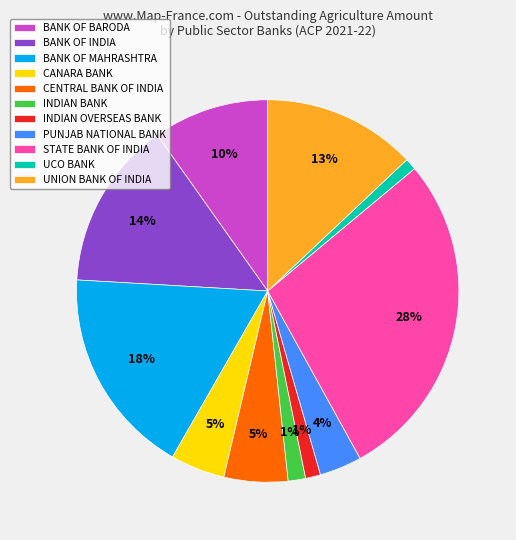

Is there any slice that represents more than half of the pie?

No